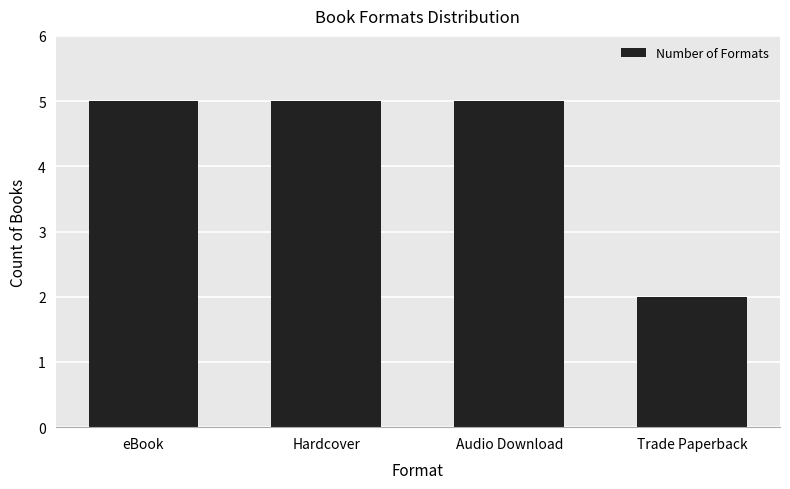

Reading left to right, extract all data points from this chart.

eBook=5	Hardcover=5	Audio Download=5	Trade Paperback=2